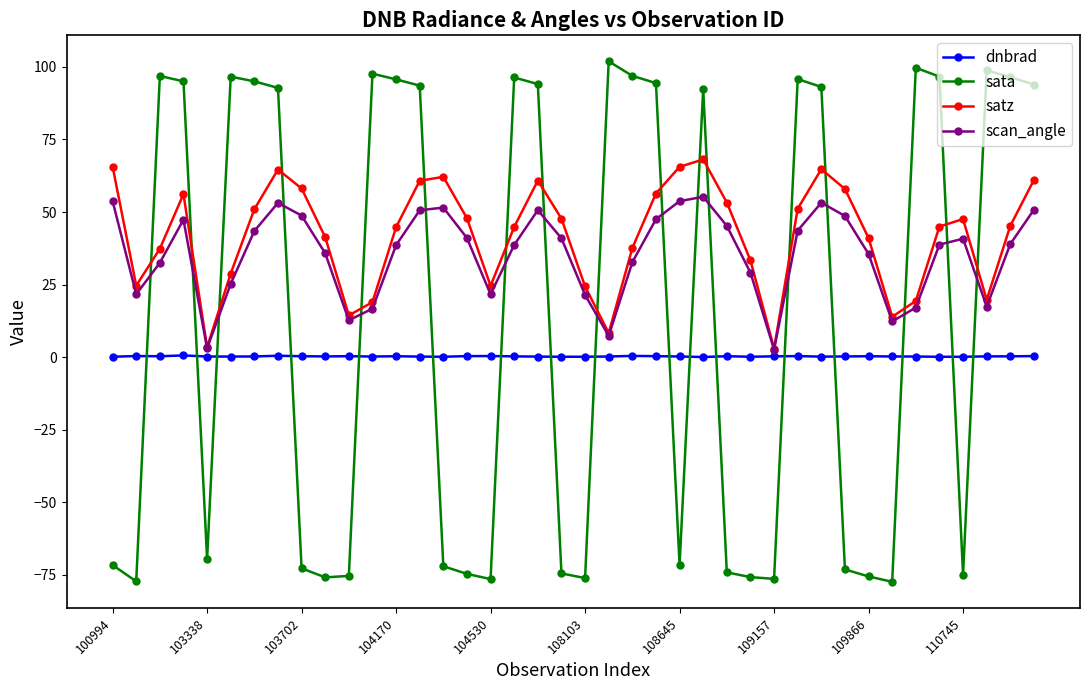

True or false: sata and dnbrad intersect in this chart.

True